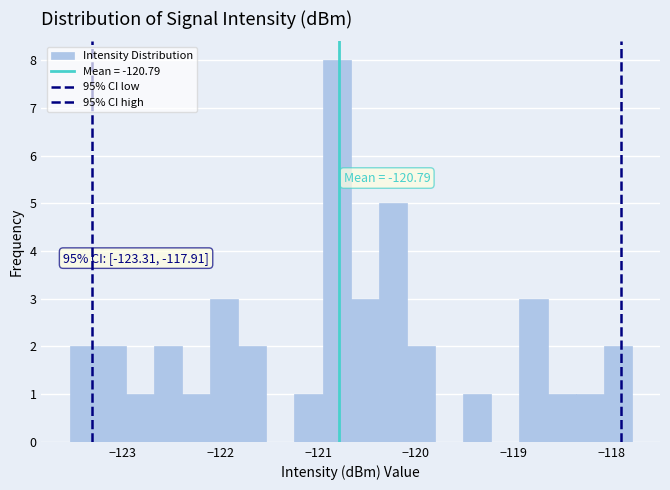

Around what value on the x-axis is the tallest bar? Give the approximate position of its centre, as read against the axis.

-120.8